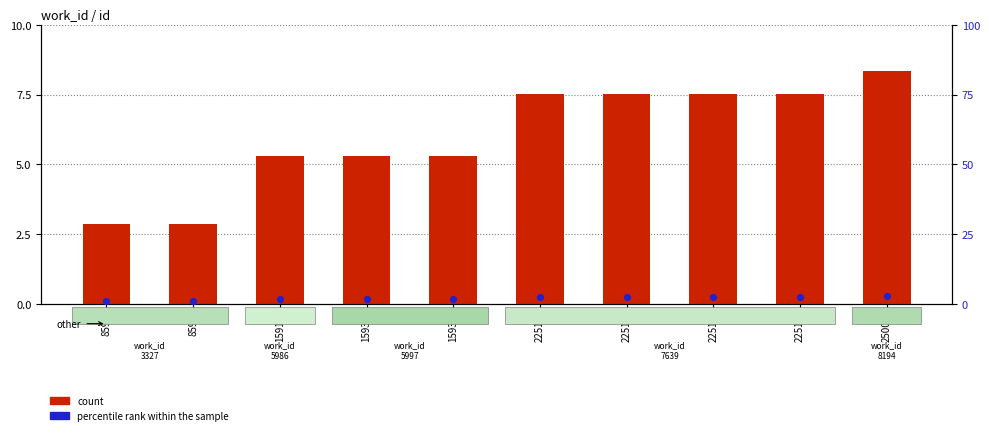

At which category is the sum across all series the highest?

25007